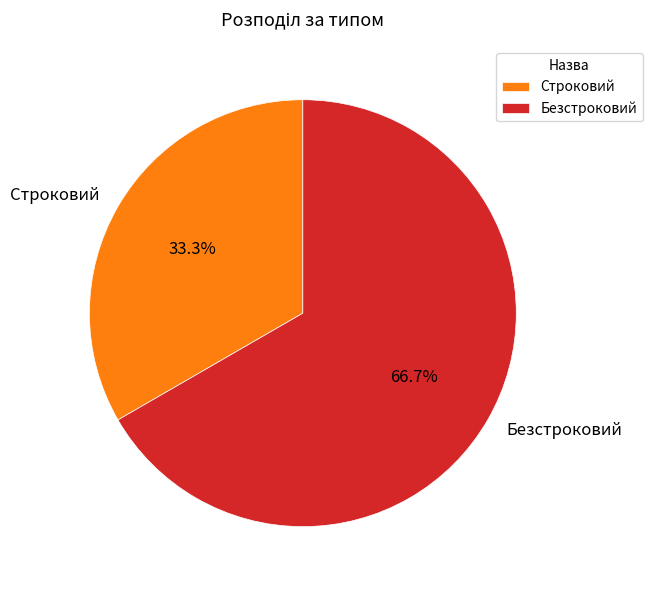

Which has a higher value, Безстроковий or Строковий?

Безстроковий